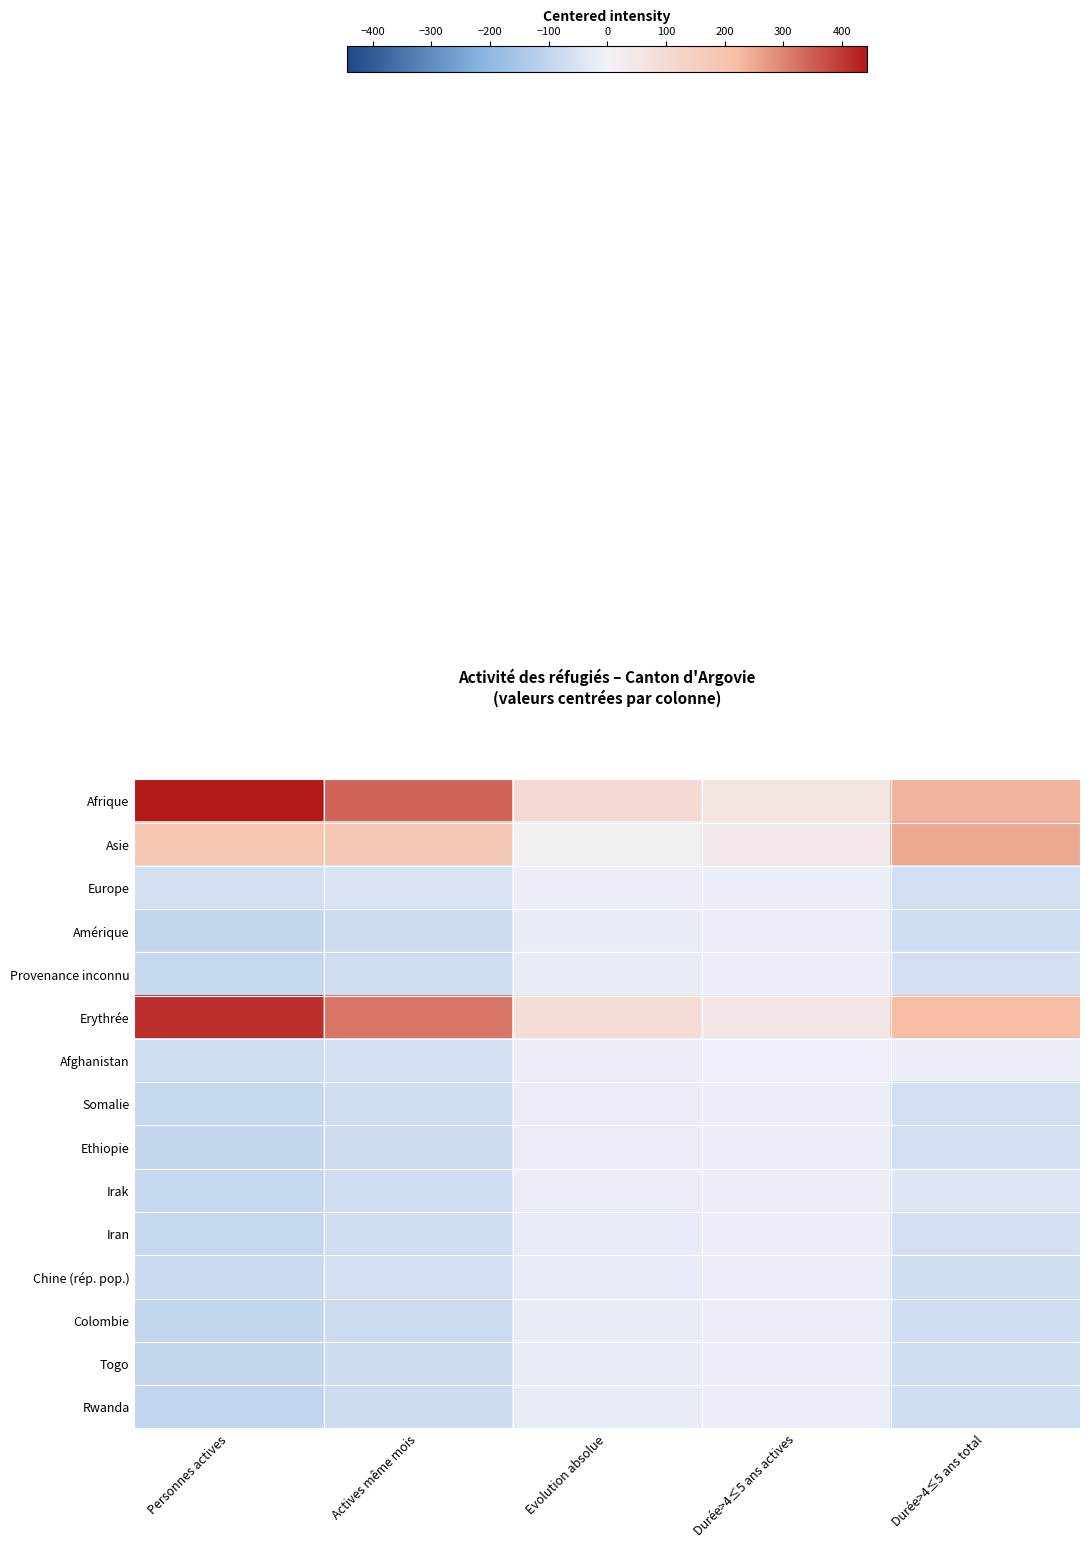

What is the difference between the highest and lowest values at Evolution absolue?

125.0